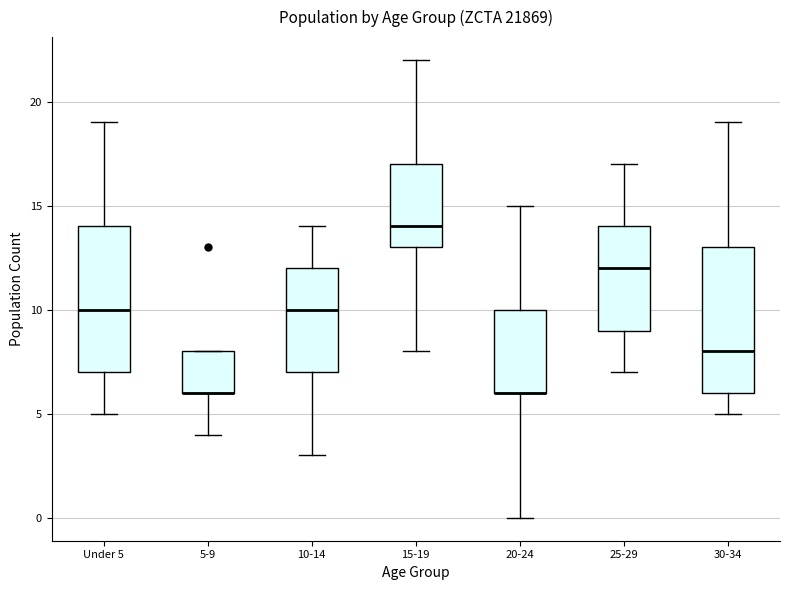

Where is the lower edge of the box for 20-24 on the y-axis? The values are not printed on the chart, so give them approximately, as read against the axis.

6